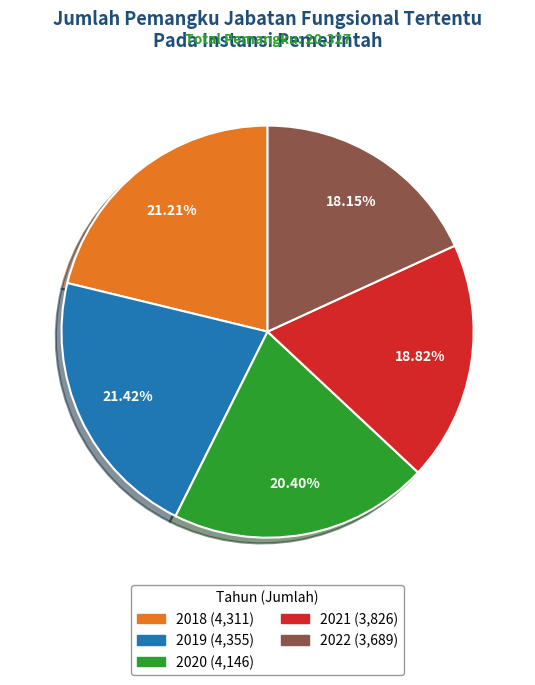

What portion of the pie excludes 2021?

81.2%